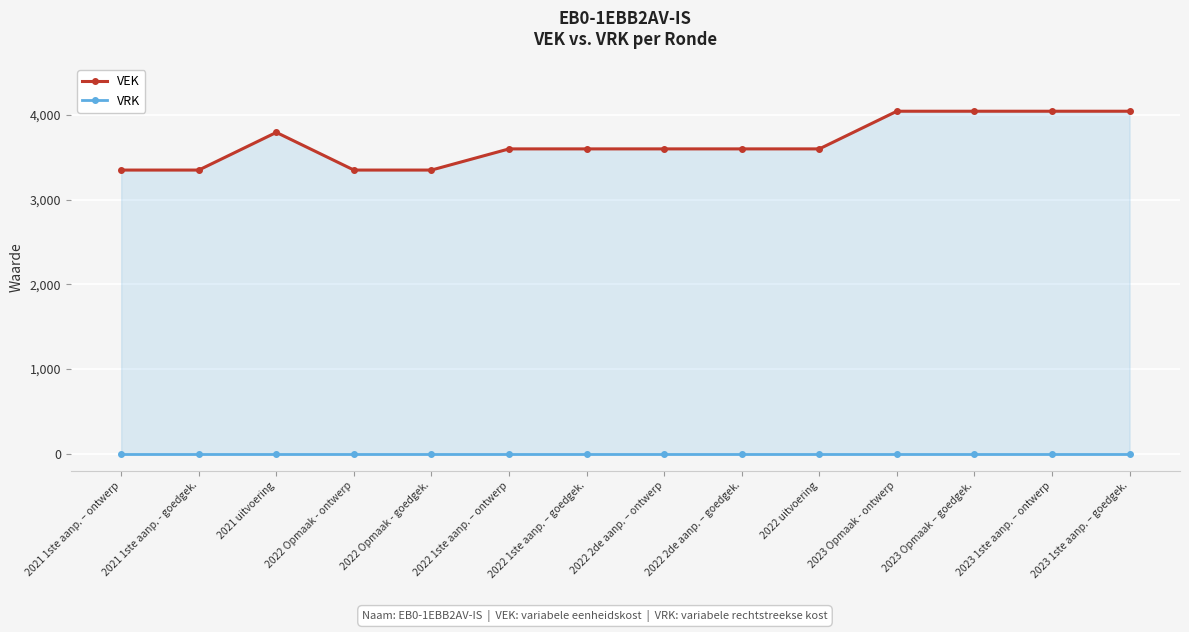

List the series in order of their overall mean, lowest first.

VRK, VEK